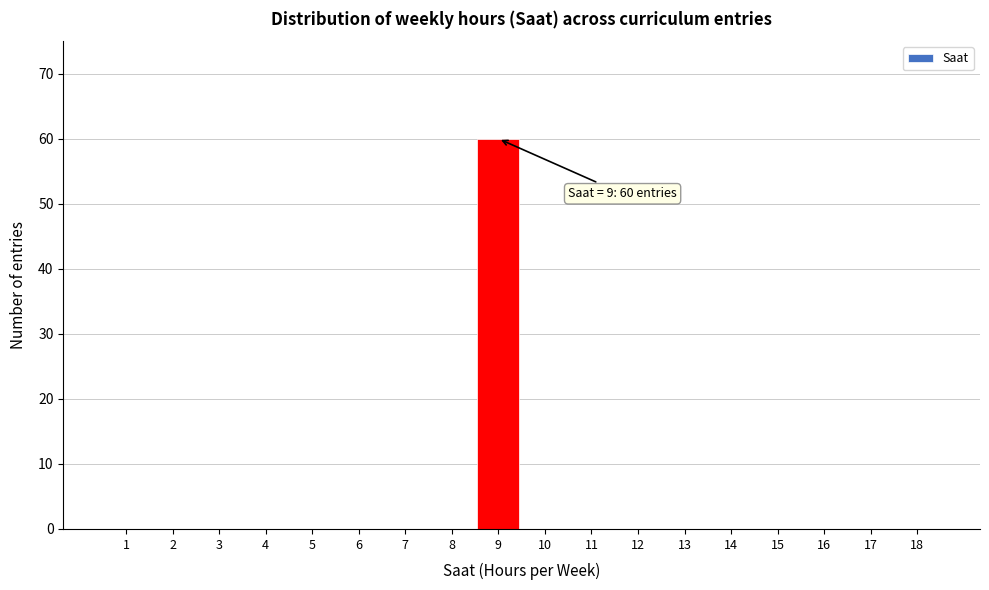

Reading left to right, transcribe all the data shown in this chart.

1=0	2=0	3=0	4=0	5=0	6=0	7=0	8=0	9=60	10=0	11=0	12=0	13=0	14=0	15=0	16=0	17=0	18=0